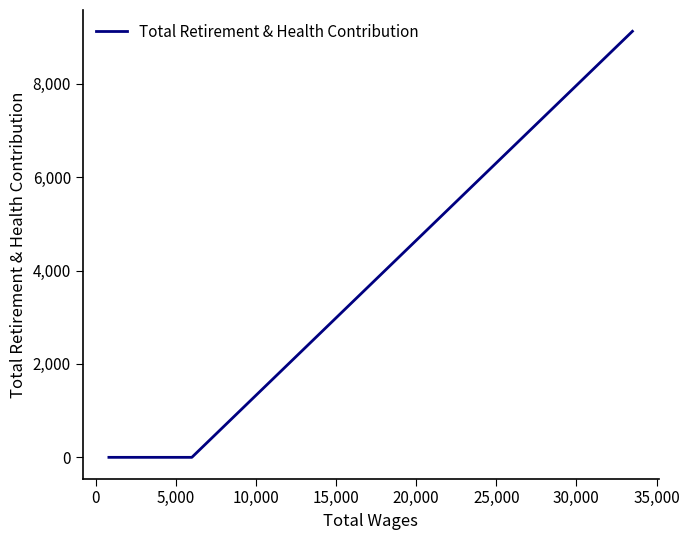

Reading right to left, list all the values displayed in this chart.

9123	0	0	0